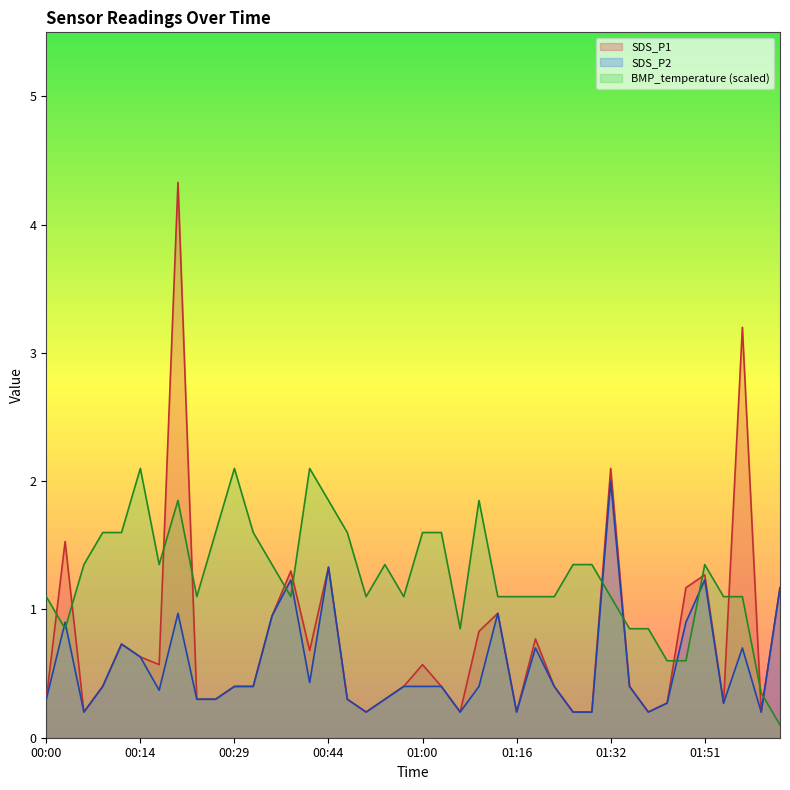

Does the chart have visible grid lines?

No